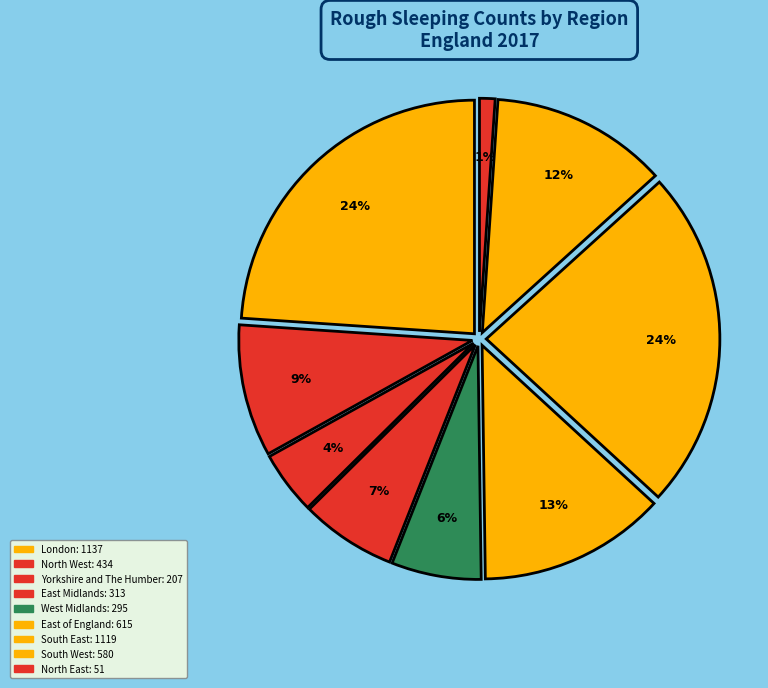

Count the number of slices in the pie.

9